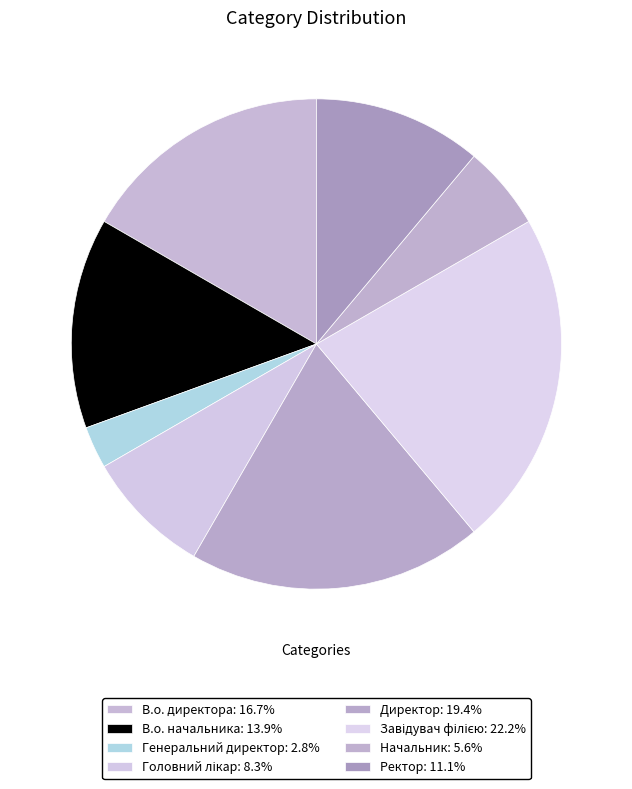

To the nearest percent, what is the combined percentage of Начальник and Ректор?

17%